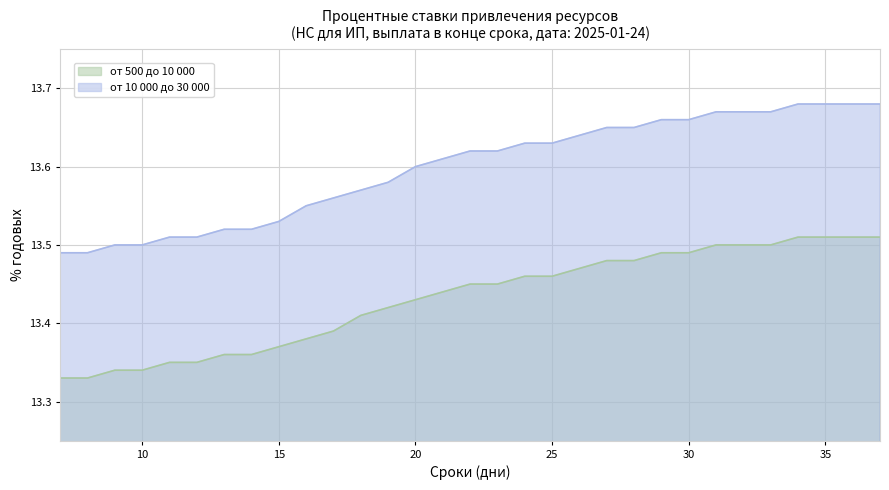

The value of от 10 000 до 30 000 at 37 is 21.8. True or false?

False